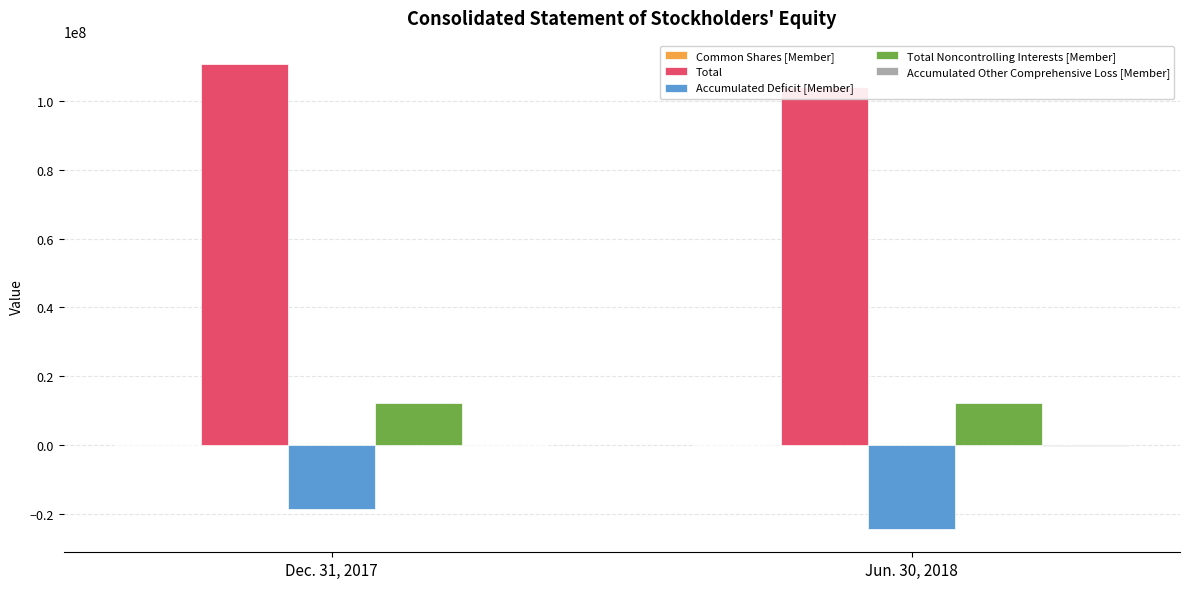

How many groups of bars are there?

2